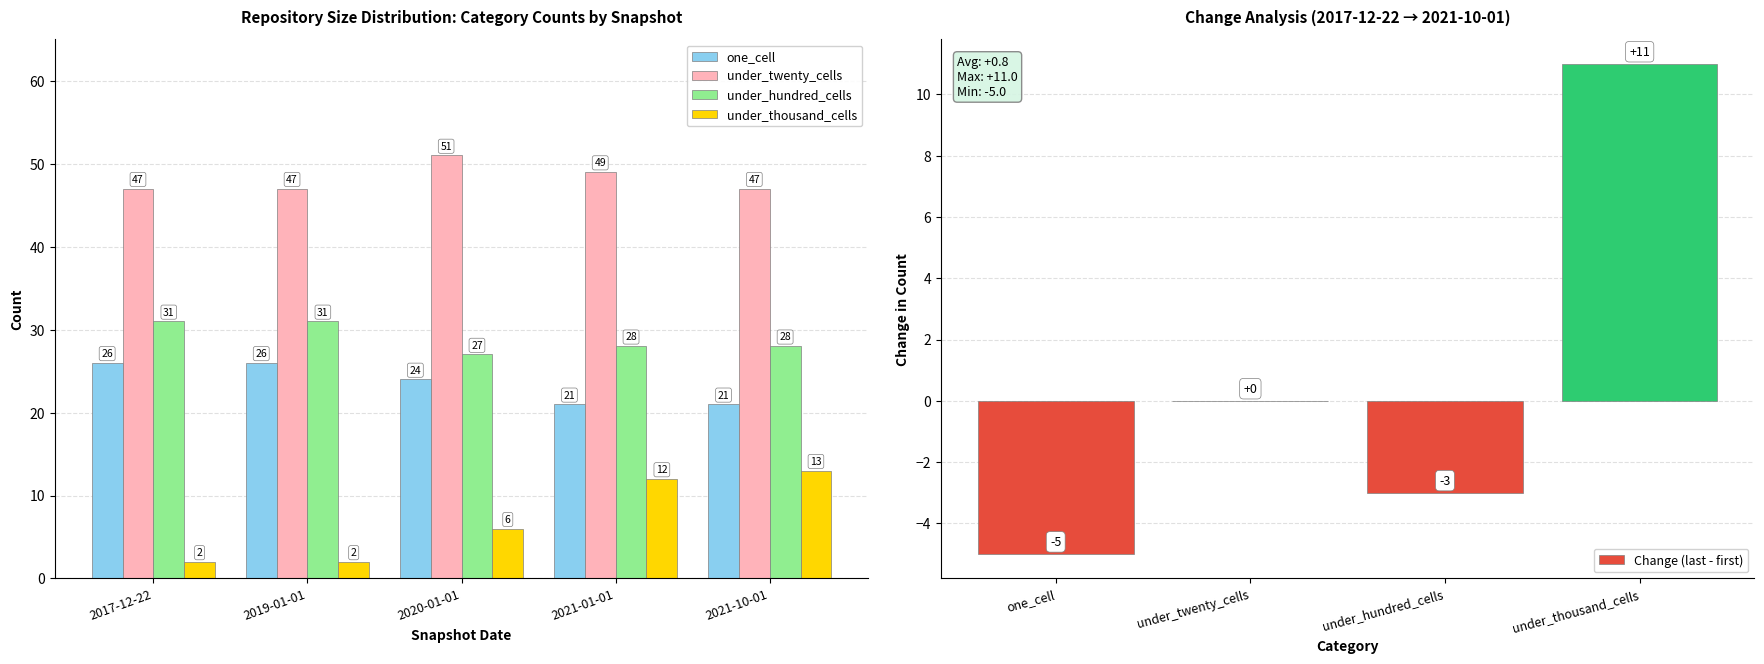

Between 2017-12-22 and 2021-04-01, which series saw the biggest shift?

under_thousand_cells